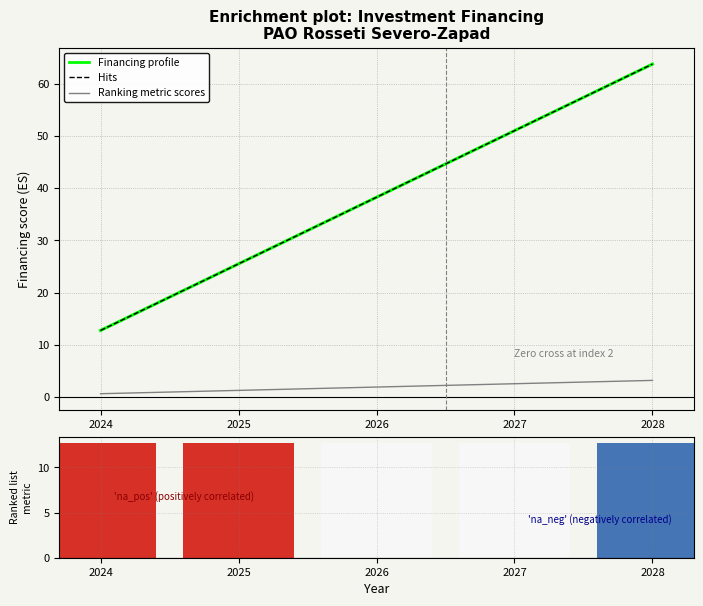

Count the number of categories in the chart.

5